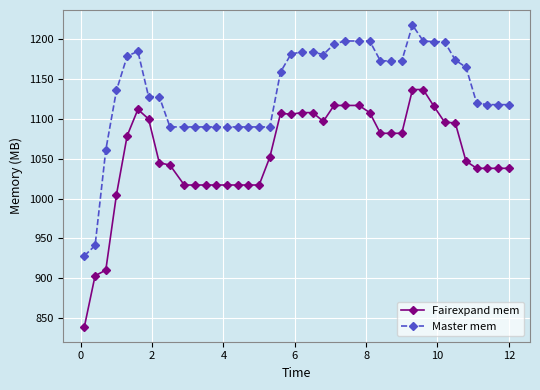

Which series has the largest total across all categories?

Master mem